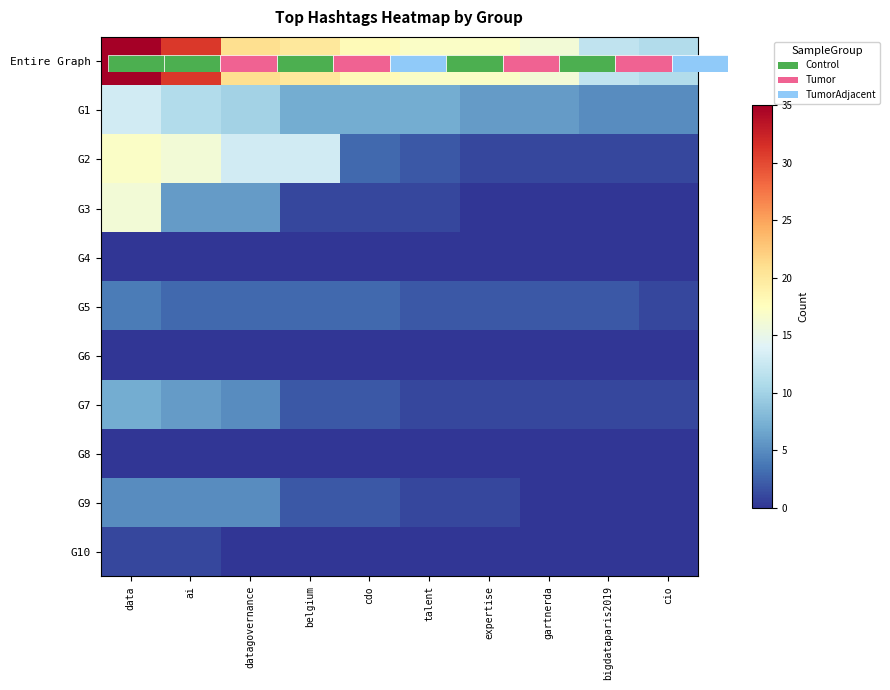

At which label does G1 reach its peak?

data